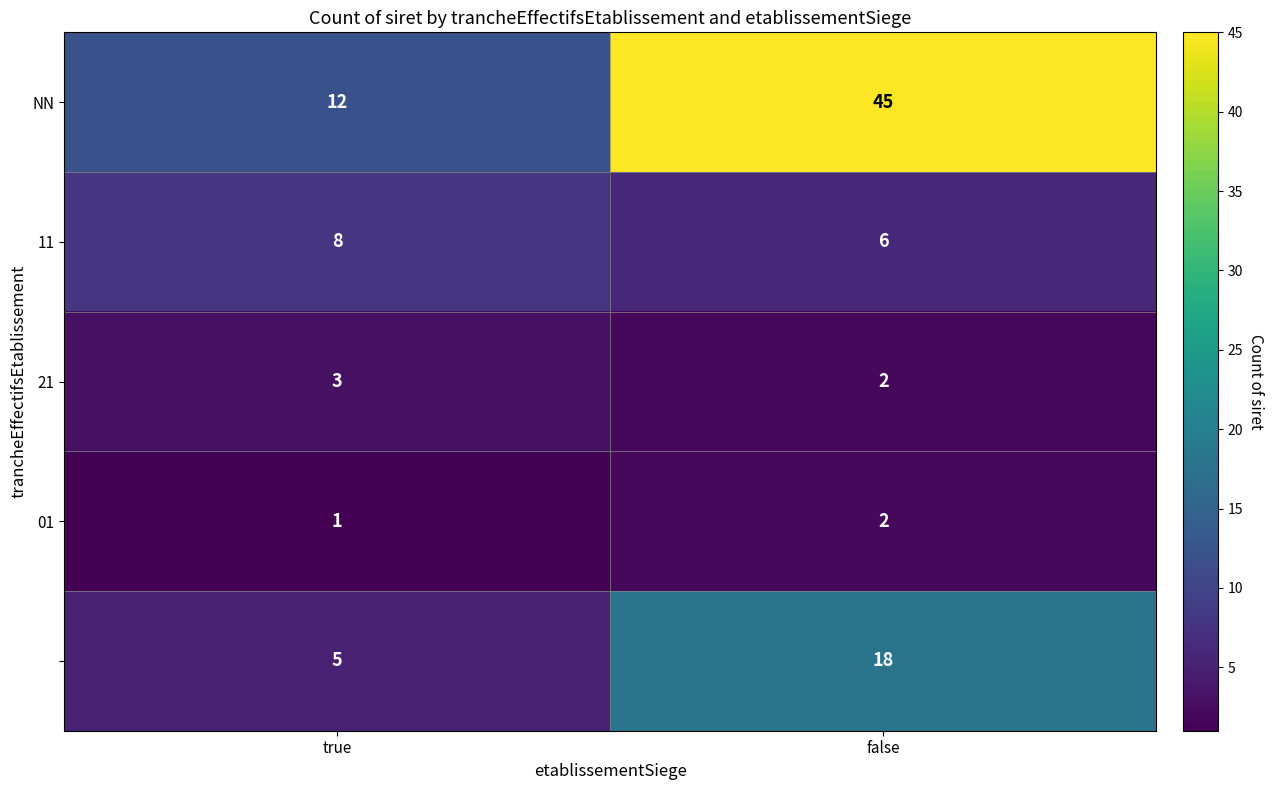

At how many categories does at least one series exceed 43?

1